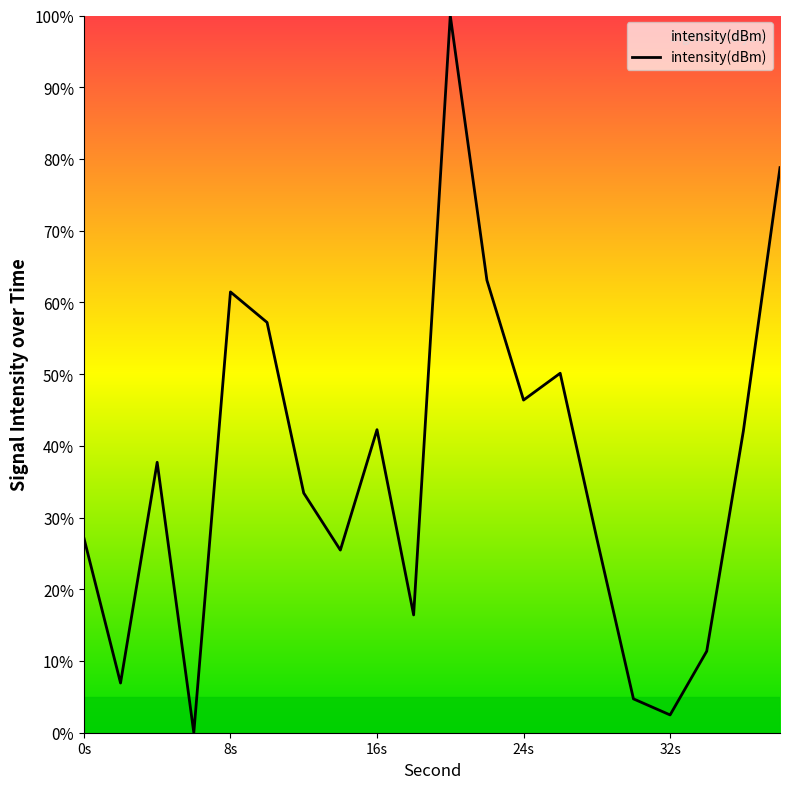

How many categories are shown in the chart?

20